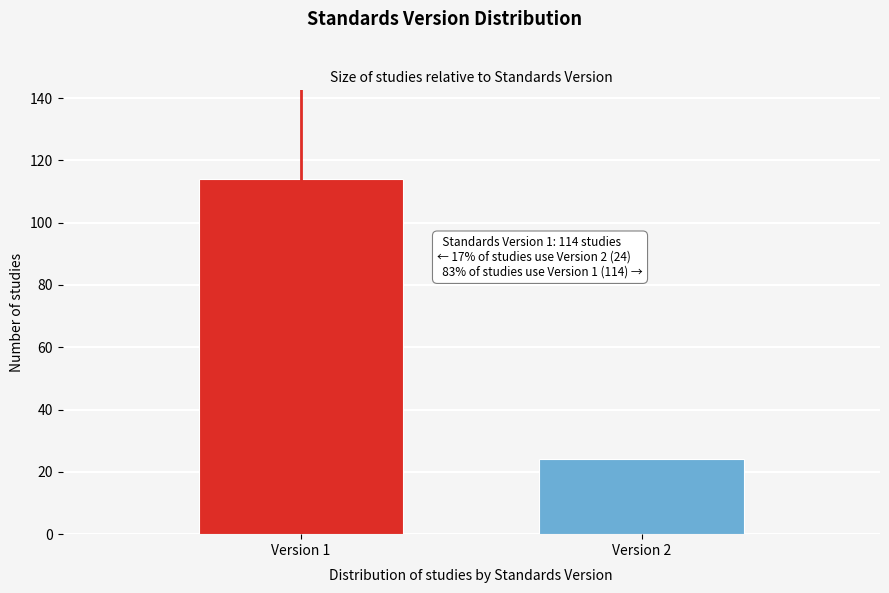

Reading right to left, extract all data points from this chart.

24	114